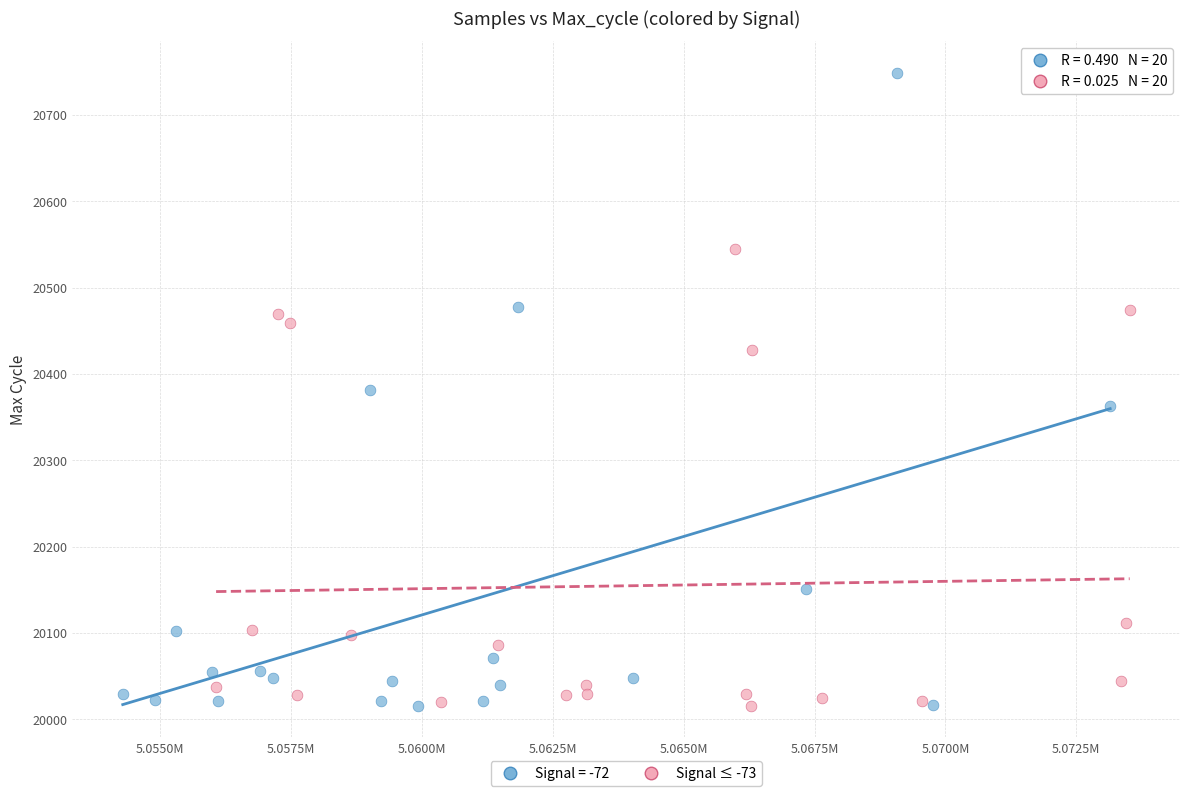

Which series has the largest Y range (max minus min)?

Signal = -72